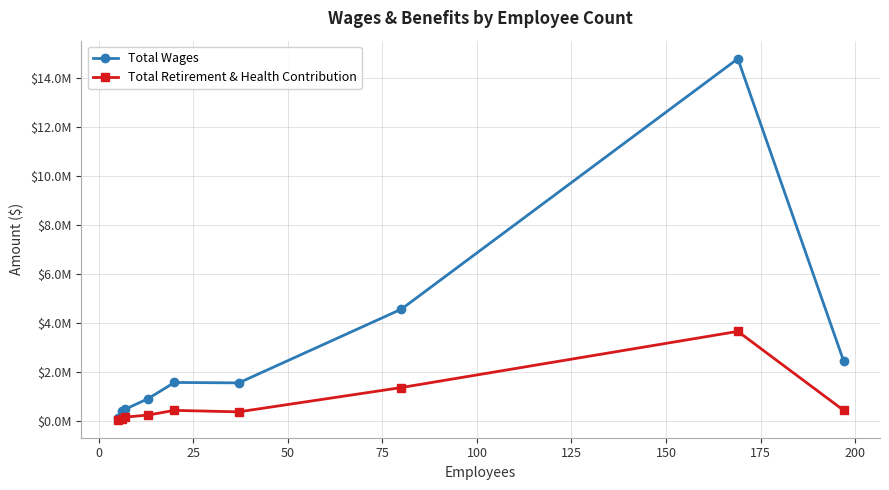

Is this an area chart (filled region under the line)?

No